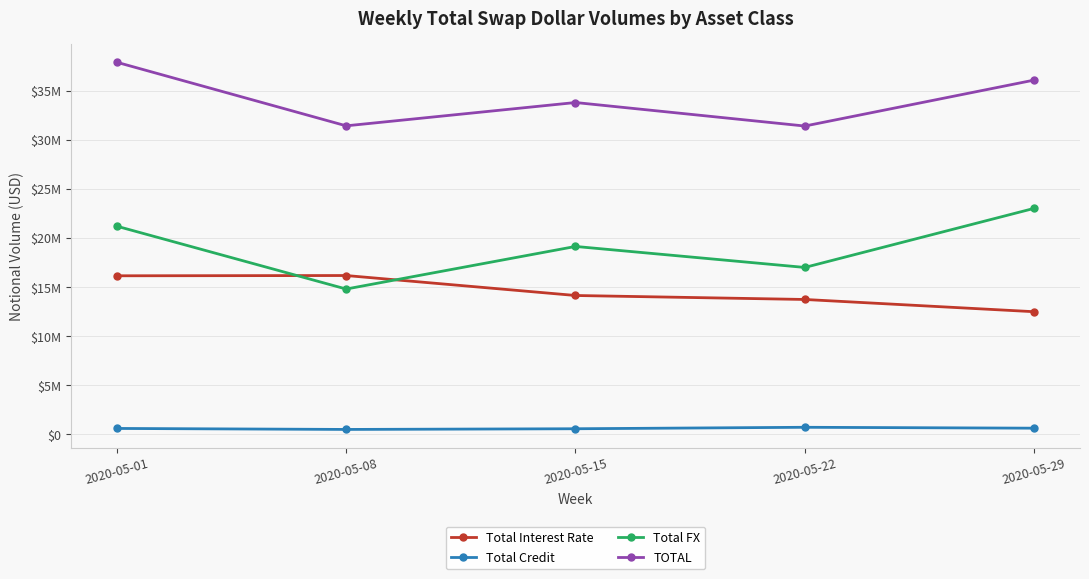

Does the chart have visible grid lines?

Yes